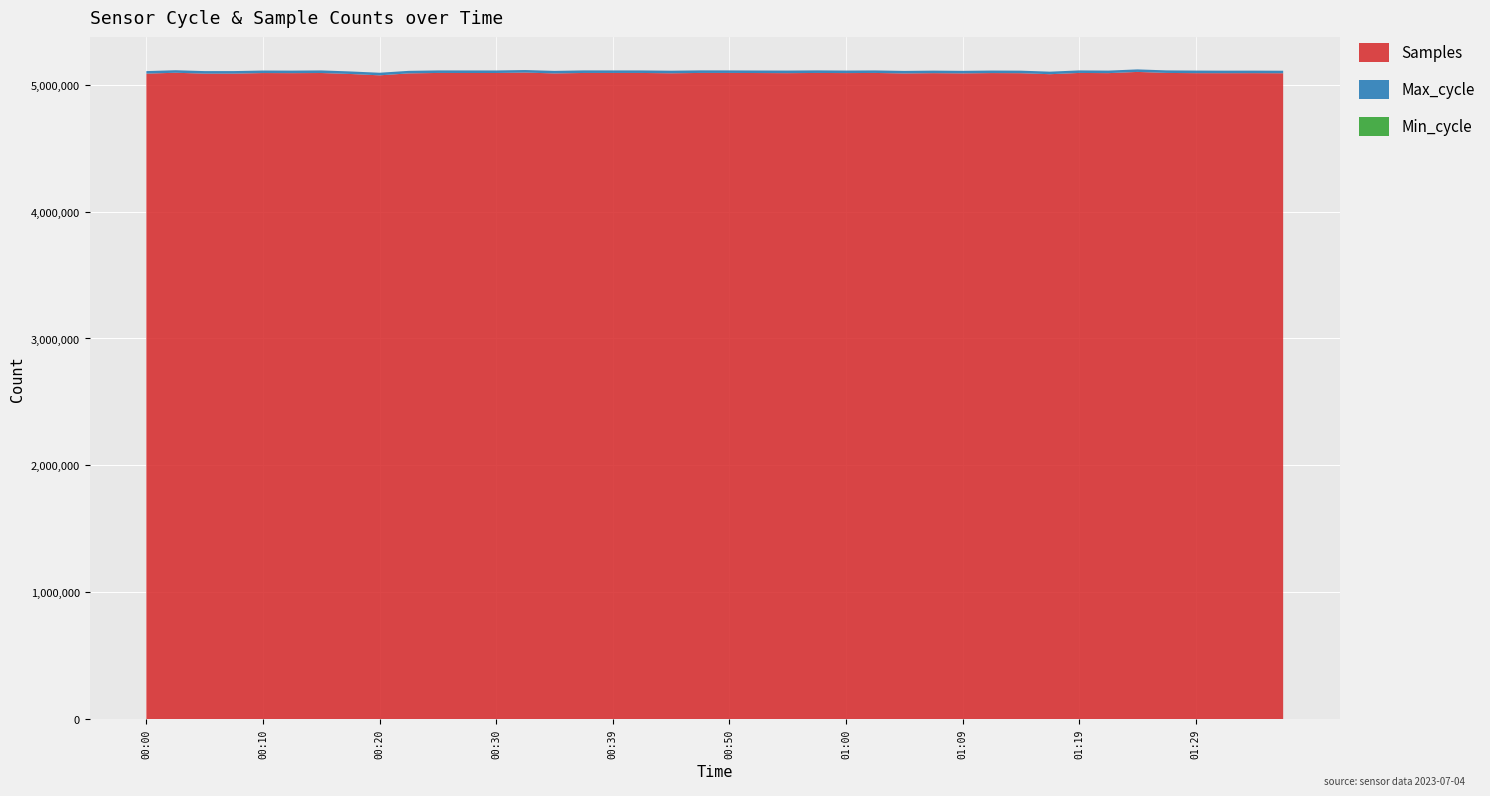

Reading right to left, list all the values displayed in this chart.

Samples: 01:36=5089226	01:34=5090059	01:32=5089774	01:29=5089998	01:27=5091827	01:24=5099796	01:22=5090208	01:19=5091753	01:17=5081784	01:14=5089739	01:12=5090706	01:09=5088207	01:07=5090100	01:04=5087734	01:02=5091713	01:00=5090613	00:57=5091679	00:55=5090080	00:52=5090984	00:50=5091789	00:47=5091756	00:44=5089023	00:42=5091593	00:39=5091671	00:37=5091562	00:34=5087974	00:32=5094755	00:30=5091304	00:27=5091228	00:25=5091701	00:22=5088237	00:20=5072915	00:17=5083527	00:15=5091200	00:12=5090095	00:10=5090857	00:07=5086361	00:05=5086236	00:02=5093252	00:00=5086291
Max_cycle: 01:36=19971	01:34=19924	01:32=19928	01:29=20367	01:27=20019	01:24=19932	01:22=19928	01:19=20027	01:17=19924	01:14=20000	01:12=20019	01:09=19931	01:07=19967	01:04=19924	01:02=19924	01:00=19962	00:57=20336	00:55=20368	00:52=19978	00:50=19931	00:47=20318	00:44=20343	00:42=19950	00:39=19935	00:37=20329	00:34=19985	00:32=19928	00:30=19924	00:27=20264	00:25=20015	00:22=19930	00:20=20413	00:17=19924	00:15=20506	00:12=19977	00:10=20026	00:07=19924	00:05=19935	00:02=19999	00:00=19939
Min_cycle: 01:36=28	01:34=28	01:32=28	01:29=28	01:27=28	01:24=28	01:22=28	01:19=28	01:17=28	01:14=28	01:12=28	01:09=28	01:07=28	01:04=28	01:02=28	01:00=28	00:57=28	00:55=28	00:52=28	00:50=28	00:47=28	00:44=28	00:42=28	00:39=28	00:37=28	00:34=28	00:32=28	00:30=28	00:27=28	00:25=28	00:22=28	00:20=28	00:17=28	00:15=28	00:12=28	00:10=28	00:07=28	00:05=28	00:02=28	00:00=28